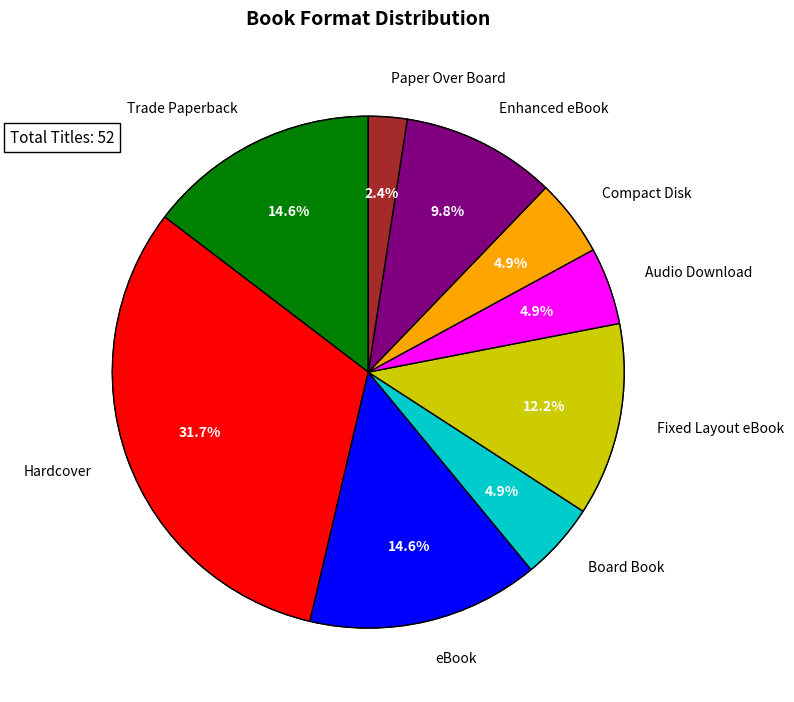

Is the sum of Fixed Layout eBook and Trade Paperback greater than half?

No